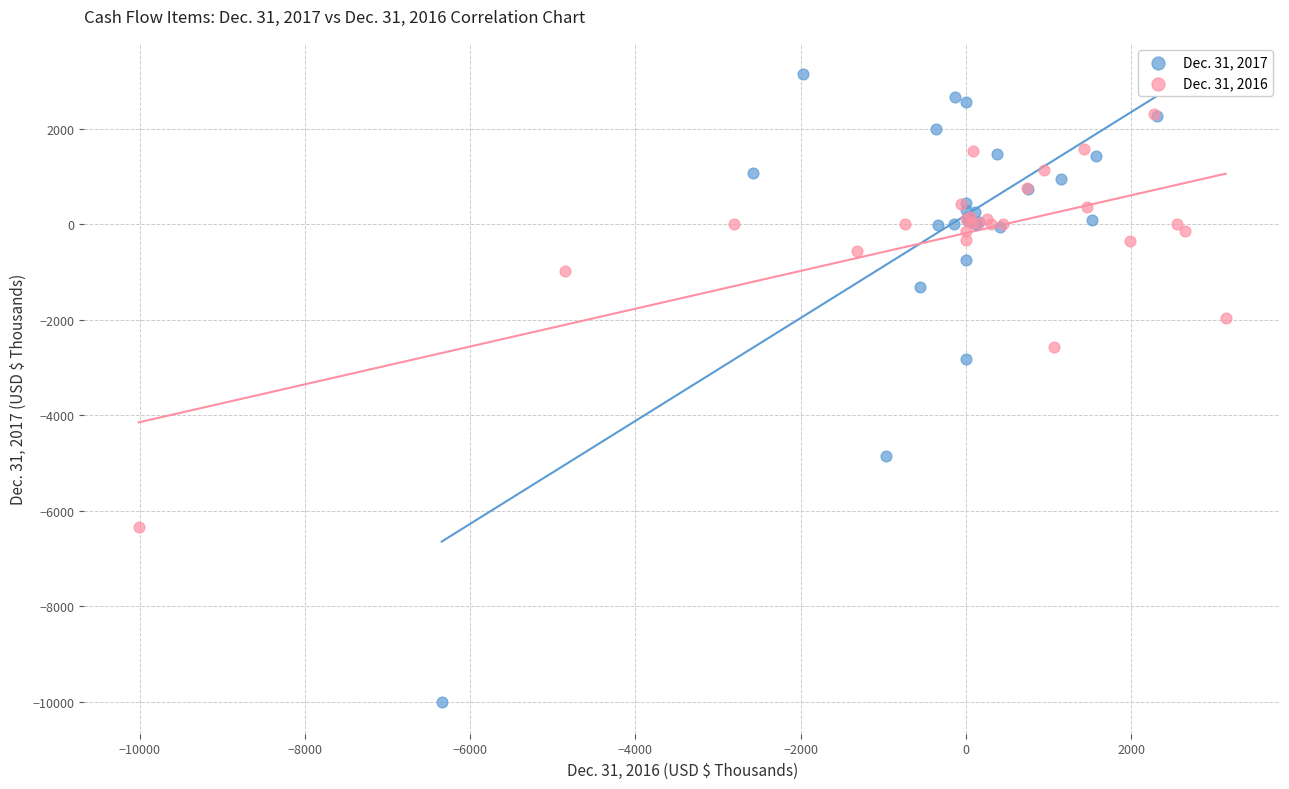

Which series reaches the minimum Y coordinate?

Dec. 31, 2017